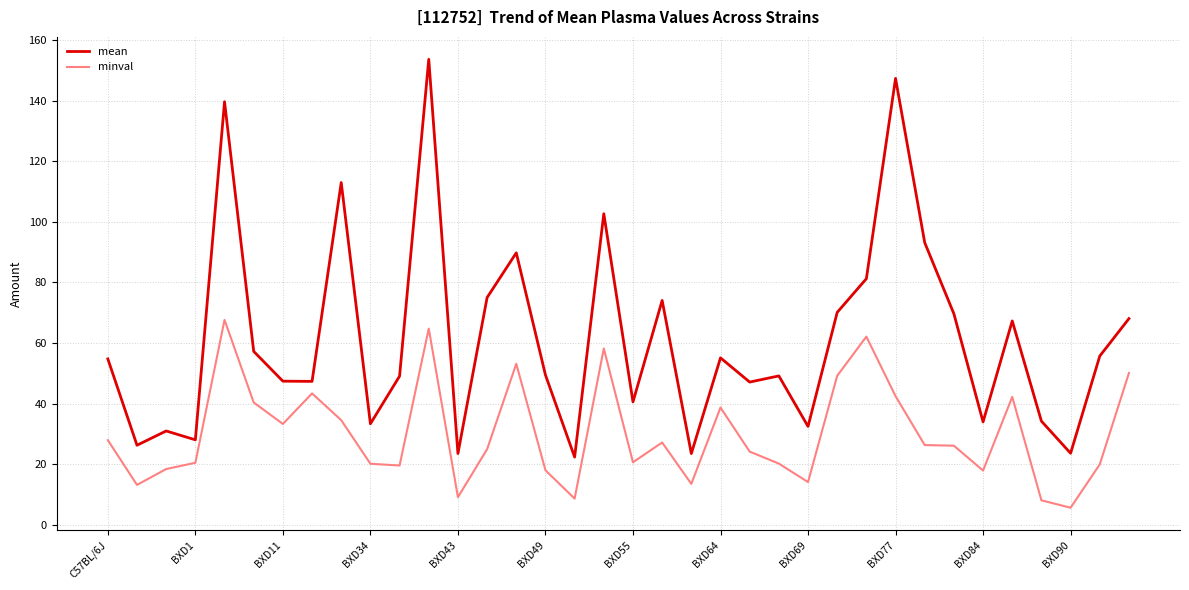

What is the minimum value for minval?

5.6